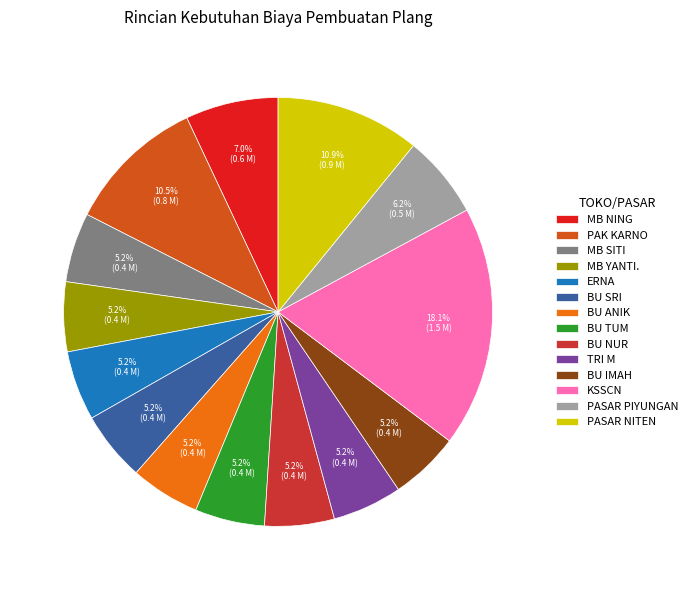

Which slice is the largest?

KSSCN